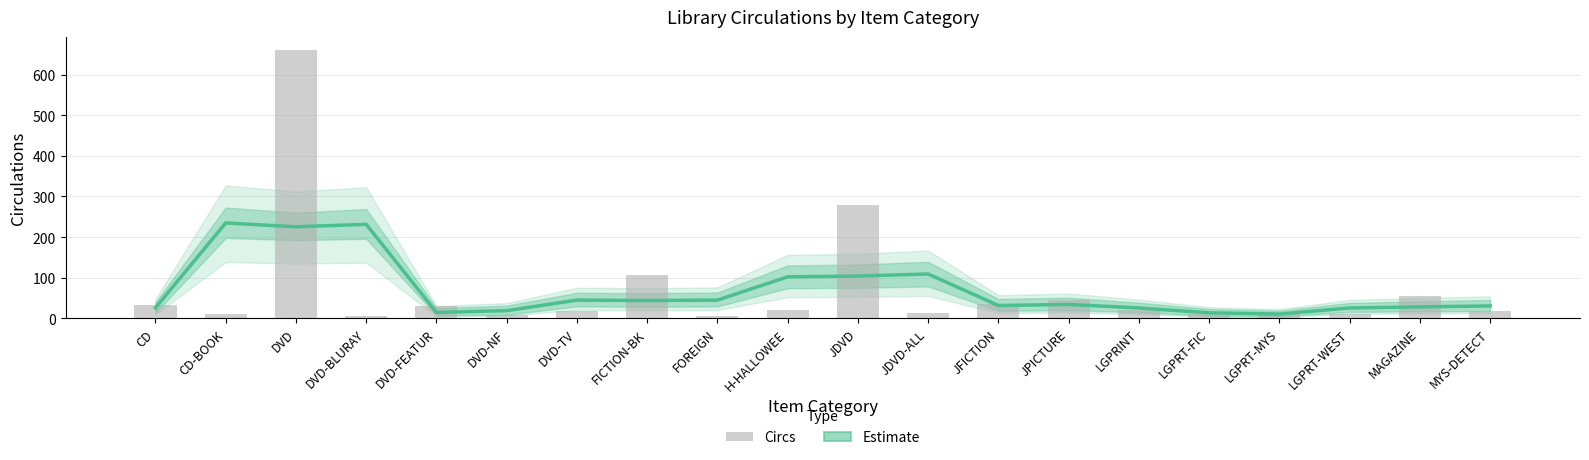

Count the number of data series in this chart.

2